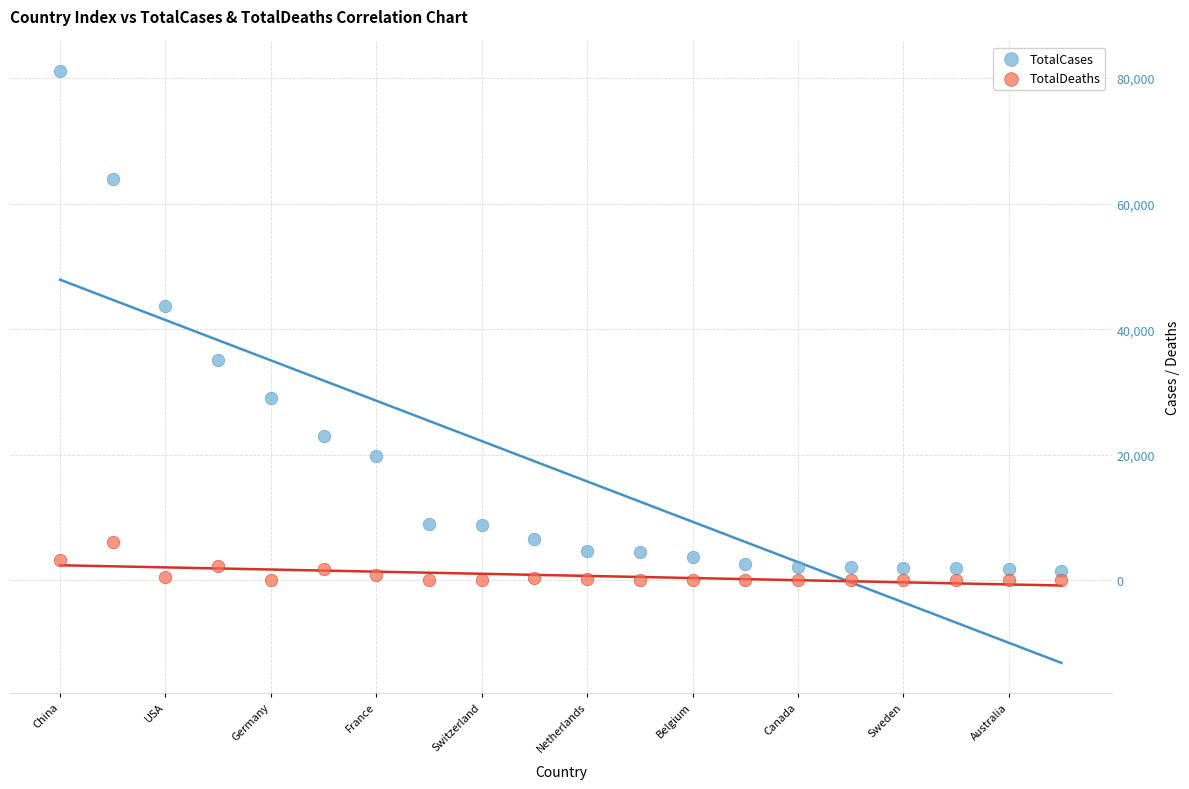

In the TotalCases series, what Y value is closest to 41311?

43734